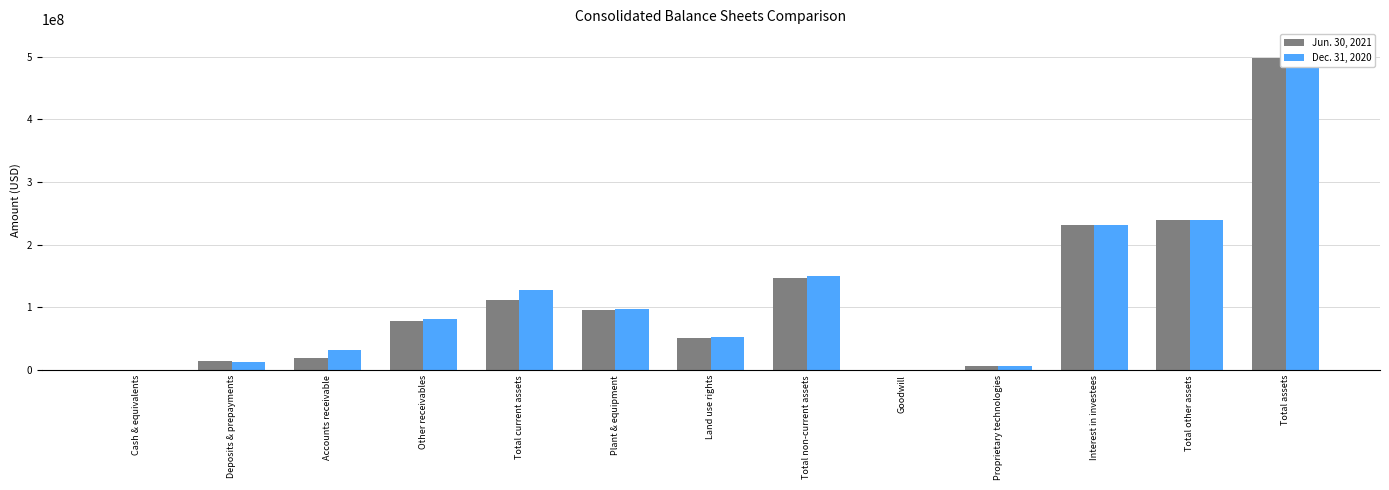

What is the difference between the maximum and minimum values in the Jun. 30, 2021 series?

497816249